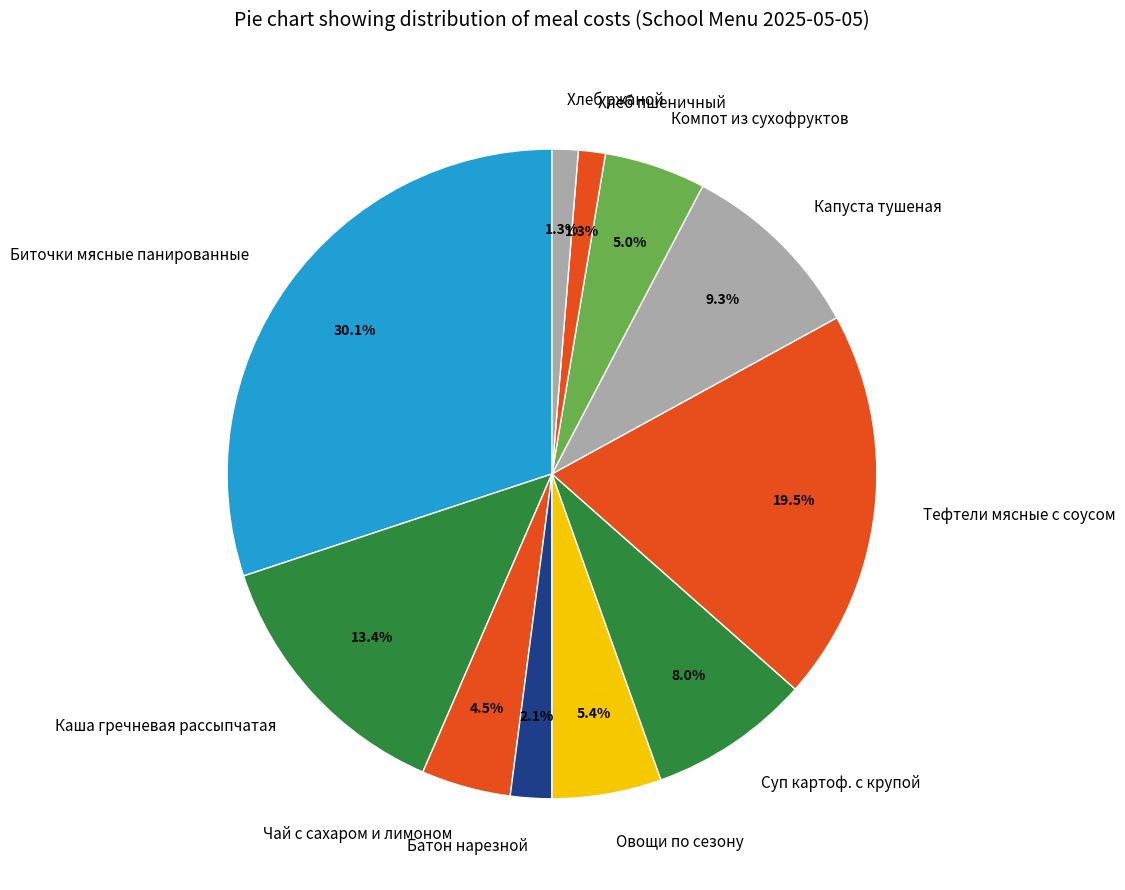

How many segments does this pie chart have?

11